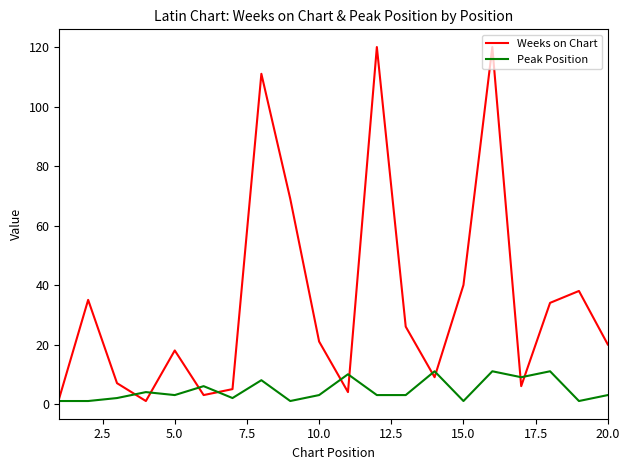

Which series has the largest total across all categories?

Weeks on Chart